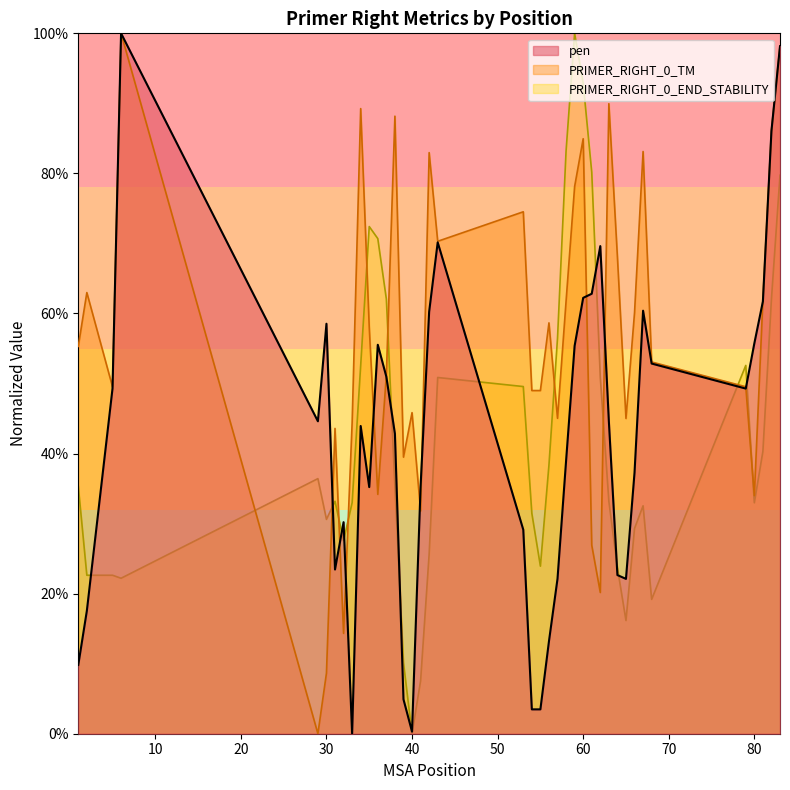

Read the PRIMER_RIGHT_0_TM value at 35.

0.6